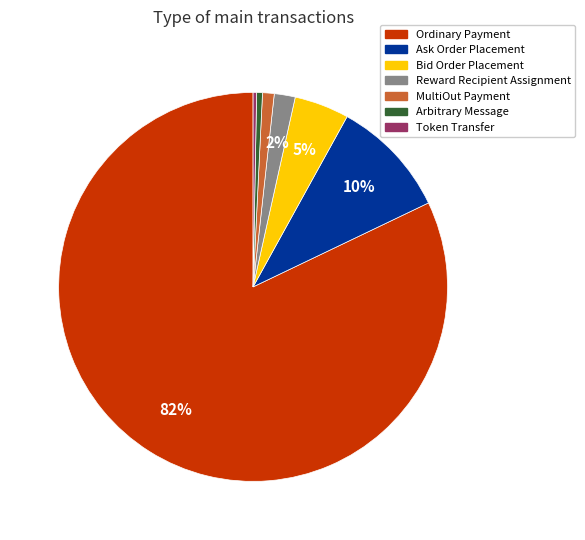

Do Token Transfer and Reward Recipient Assignment together represent more than half of the pie?

No